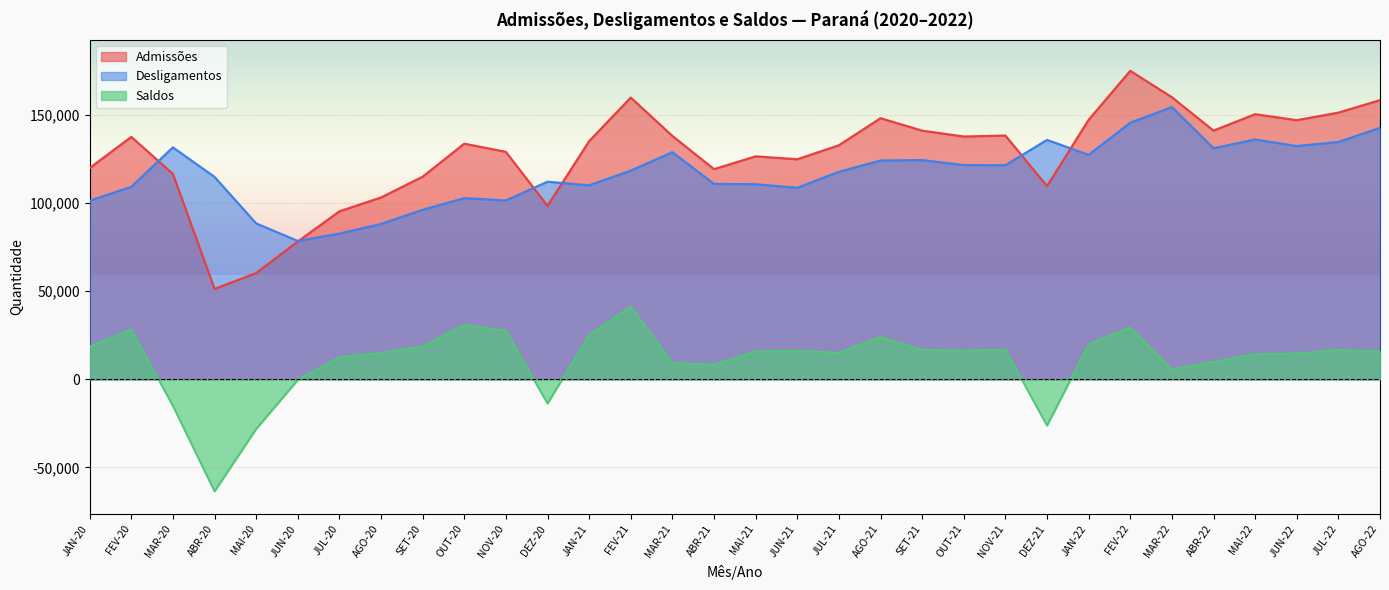

What is the difference between the Desligamentos values at FEV-22 and JUN-22?

13219